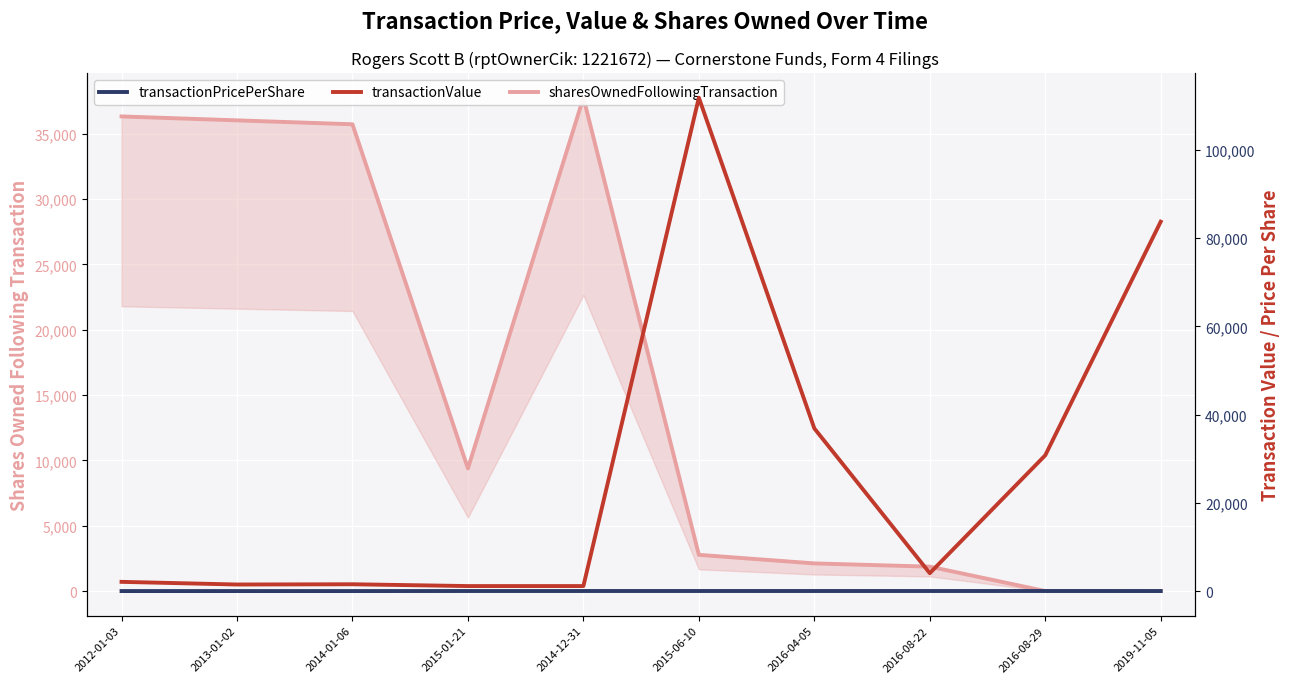

True or false: transactionValue and transactionPricePerShare intersect in this chart.

False